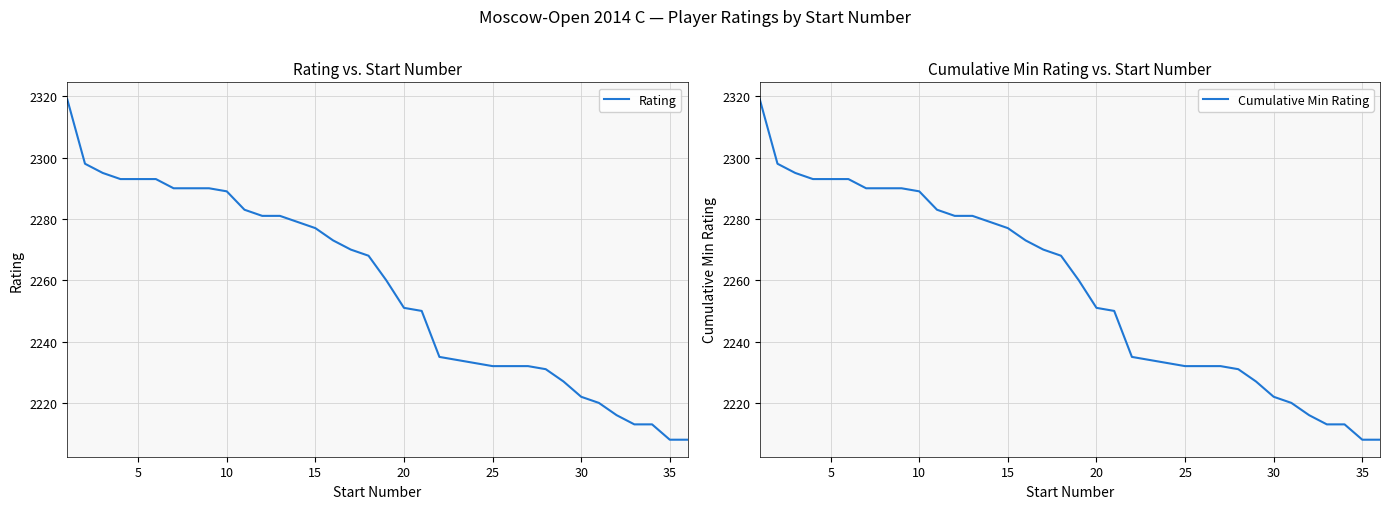

What are all the series names shown in the legend?

Rating, Cumulative Min Rating